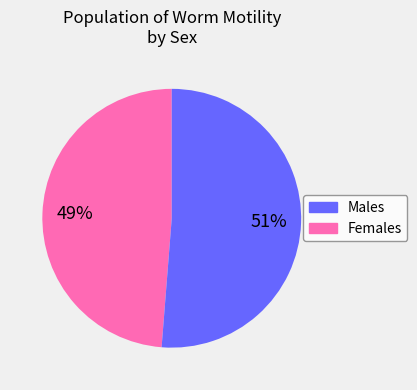

To the nearest percent, what is the average slice percentage?

50%